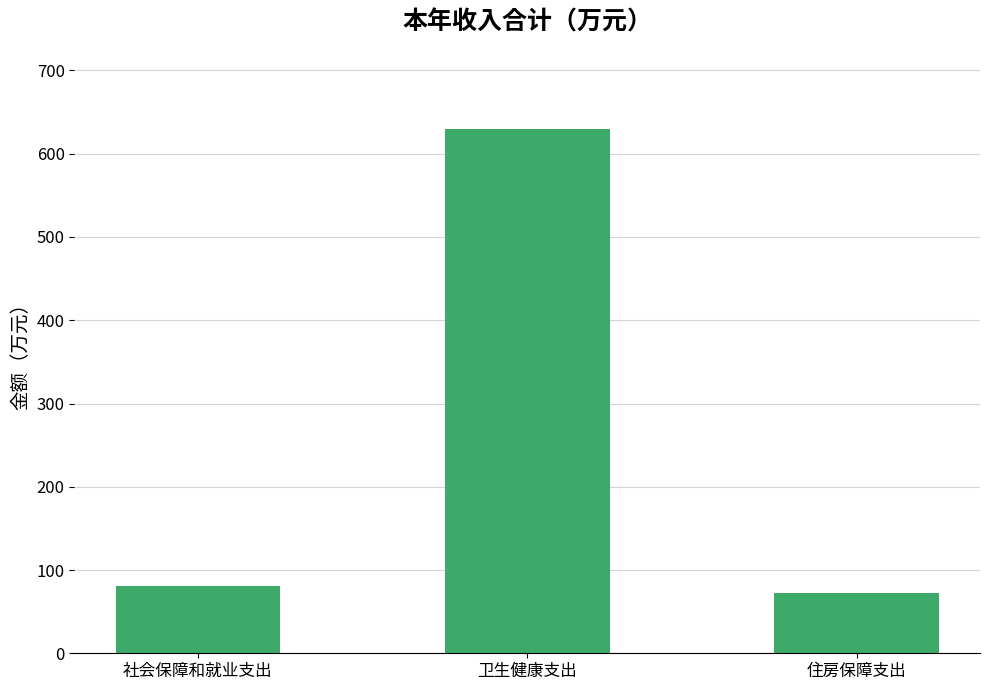

How many data points does each series have?

3